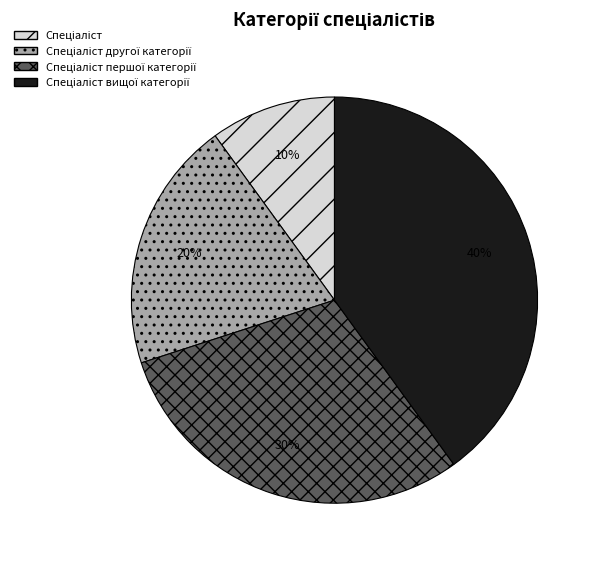

To the nearest percent, what is the average slice percentage?

25%